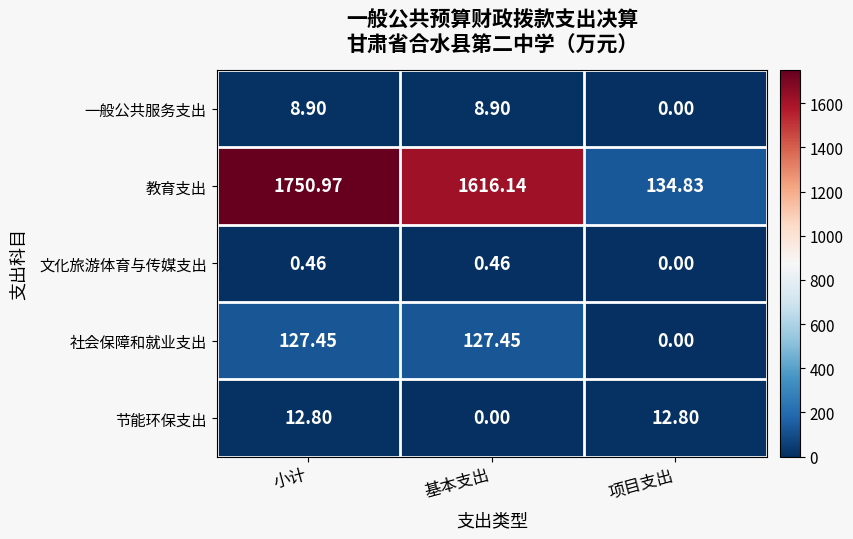

What is the total value across all series at 基本支出?

1753.0